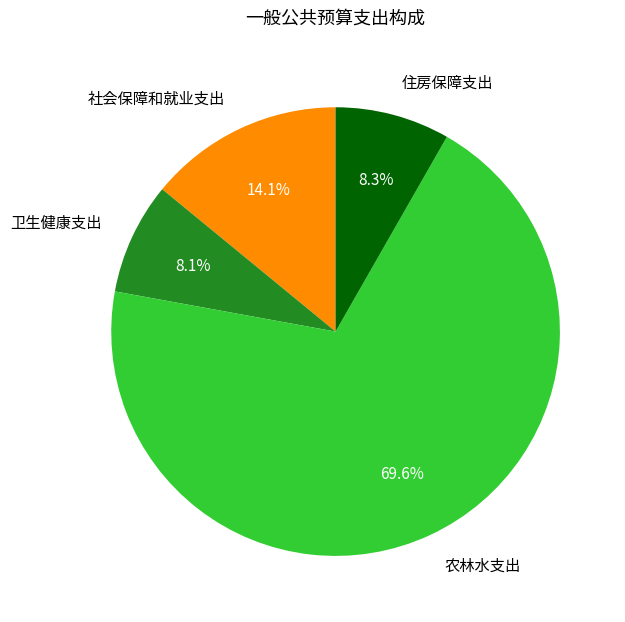

Is the sum of 住房保障支出 and 社会保障和就业支出 greater than half?

No